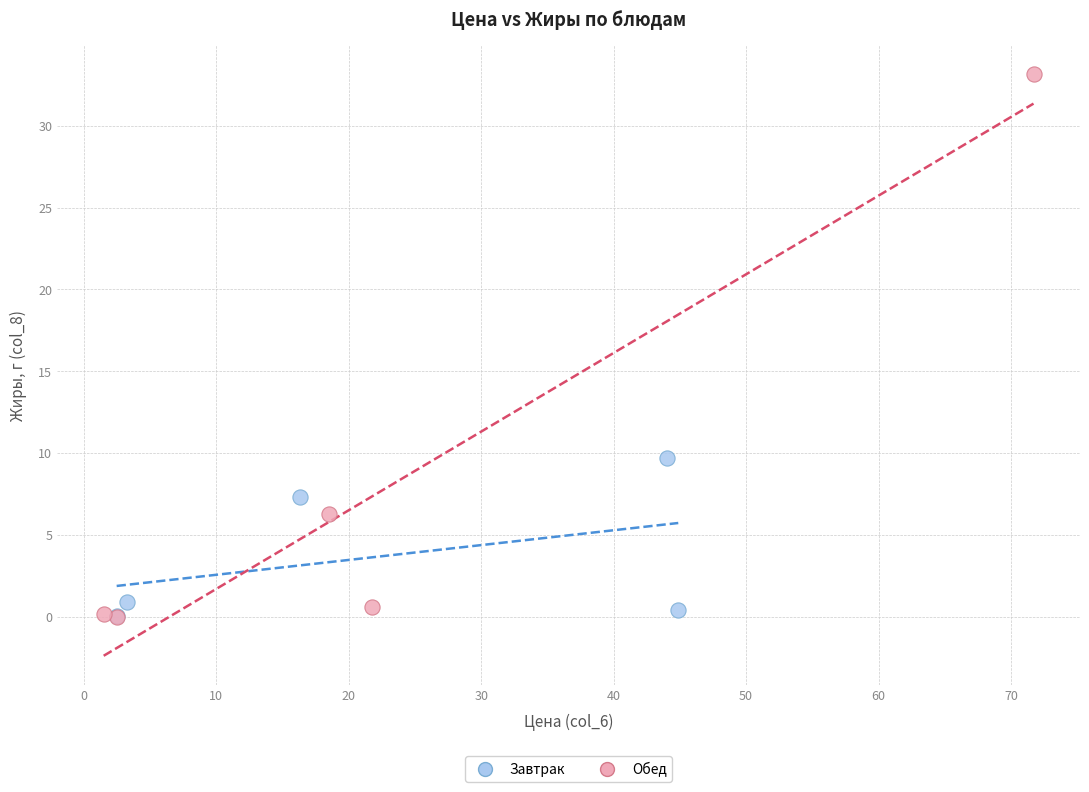

What are all the series names shown in the legend?

Завтрак, Обед